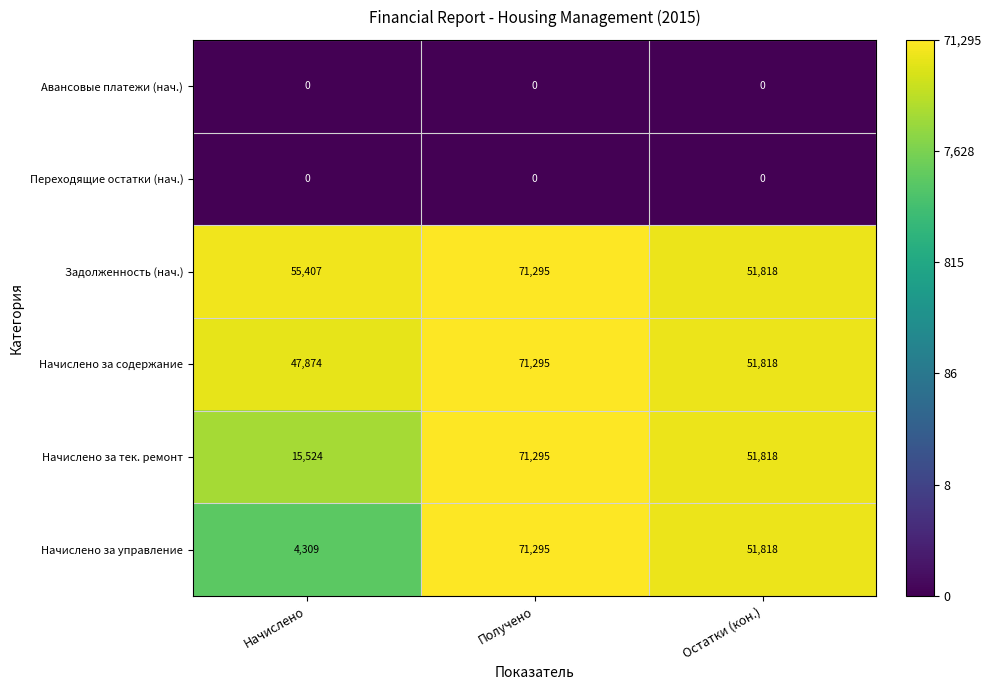

Which category has the lowest value in the Начислено за управление series?

Начислено